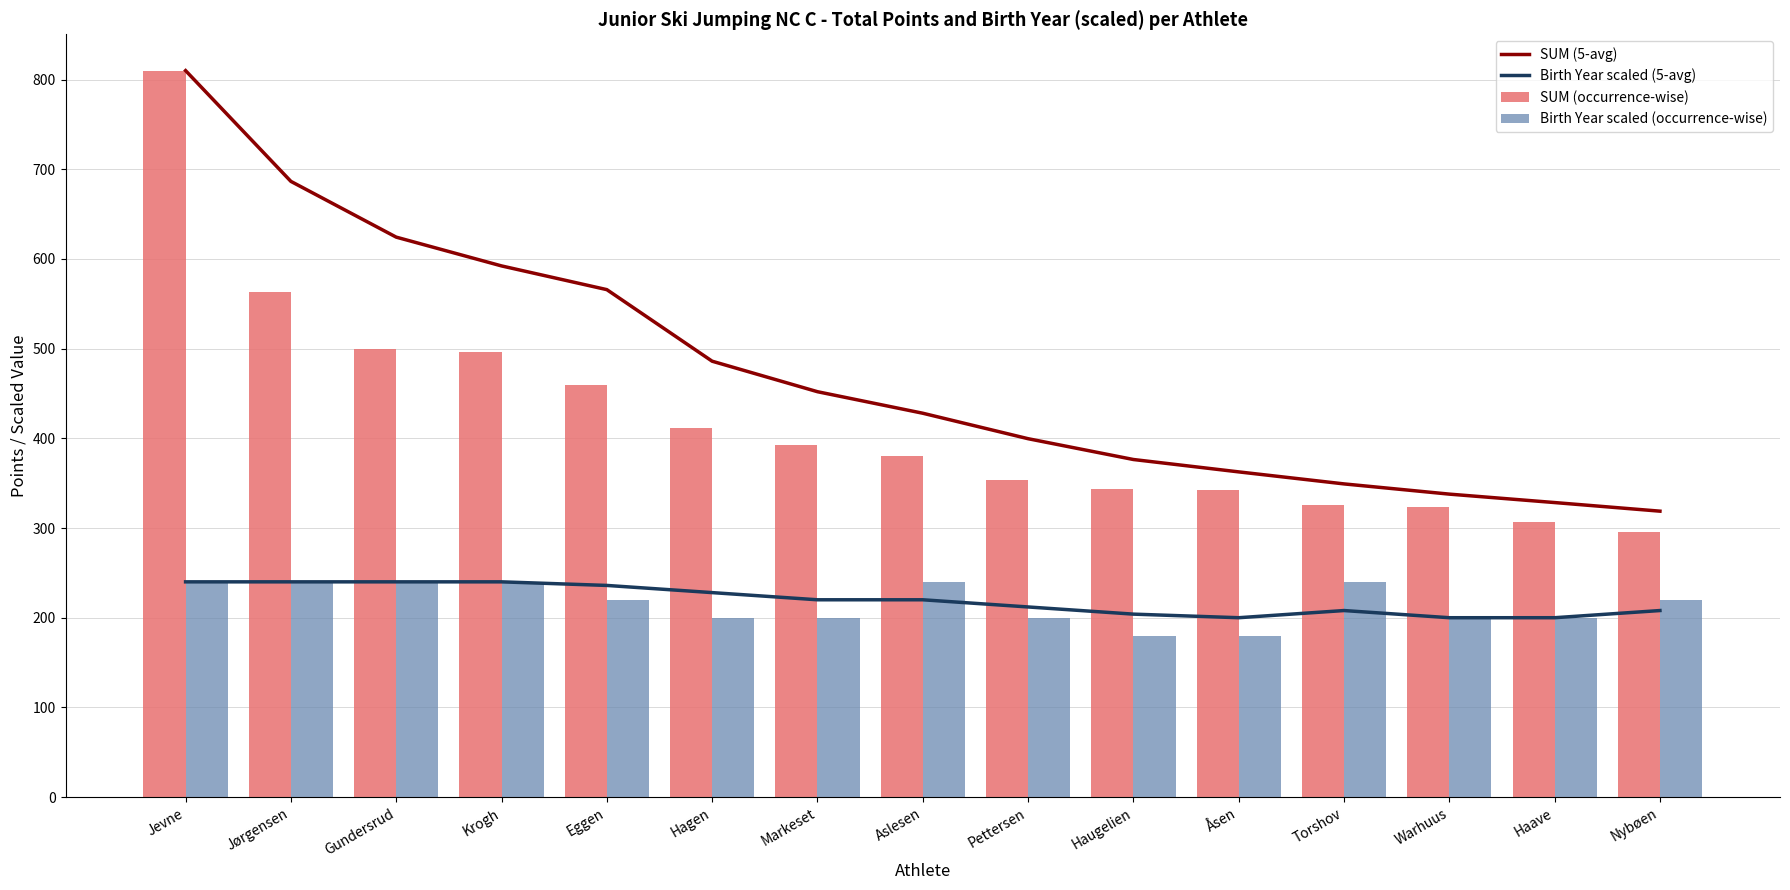

Between Åsen and Jevne, which is larger?

Jevne